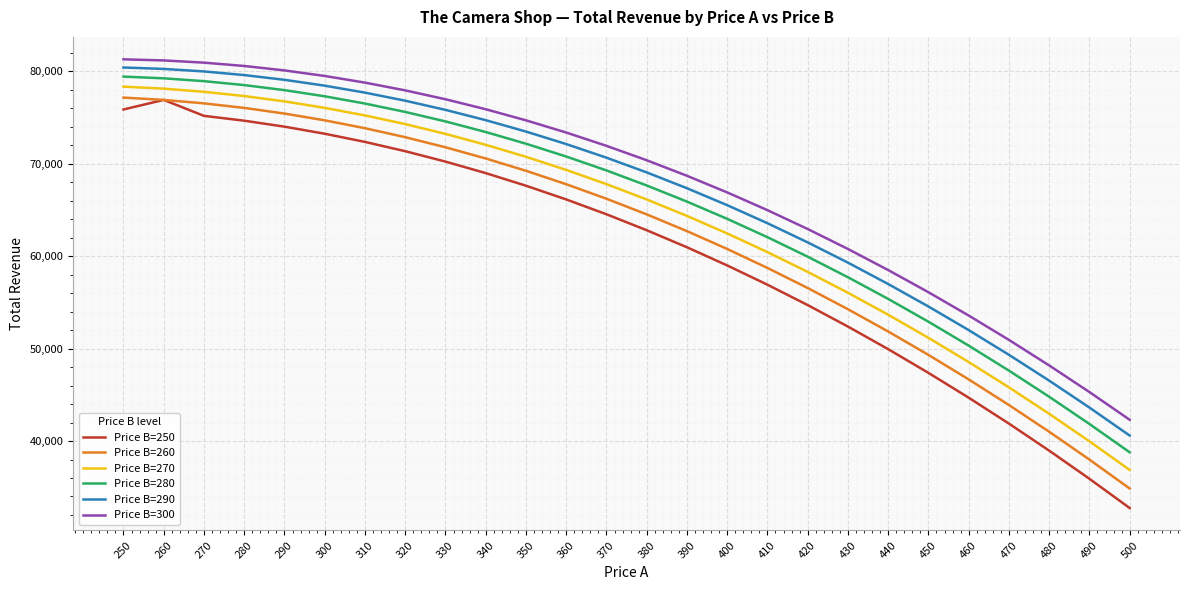

At which label does Price B=260 reach its minimum?

500